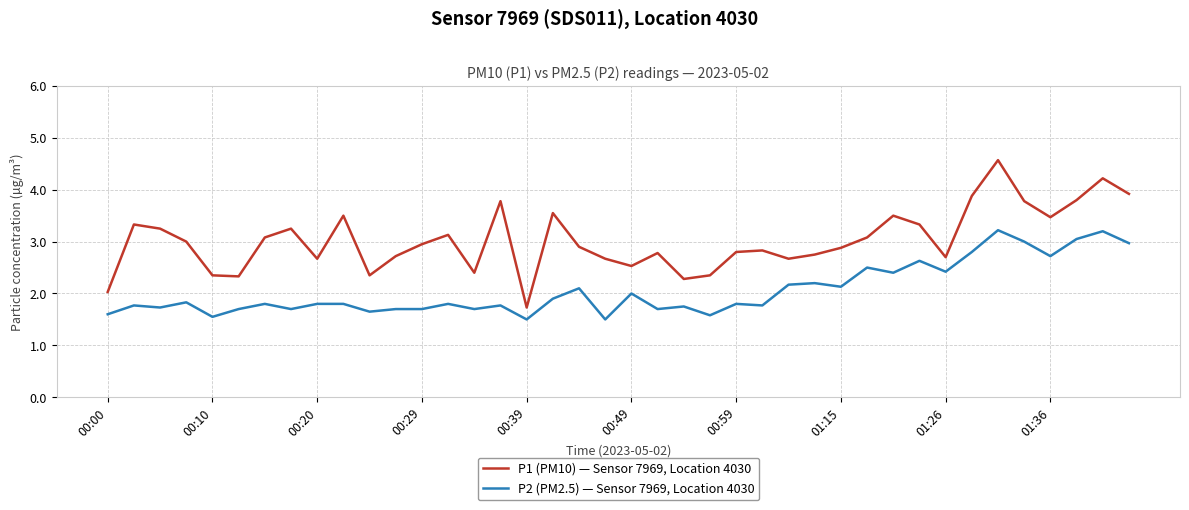

Which series has the largest range (max minus min)?

P1 (PM10) — Sensor 7969, Location 4030